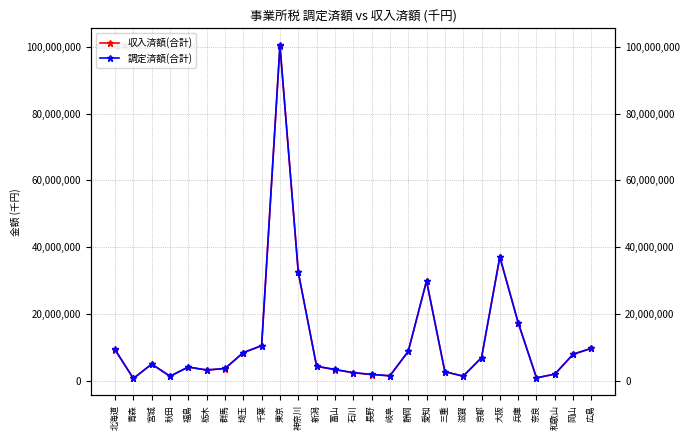

What is the lowest value of the 調定済額(合計) series?

721901